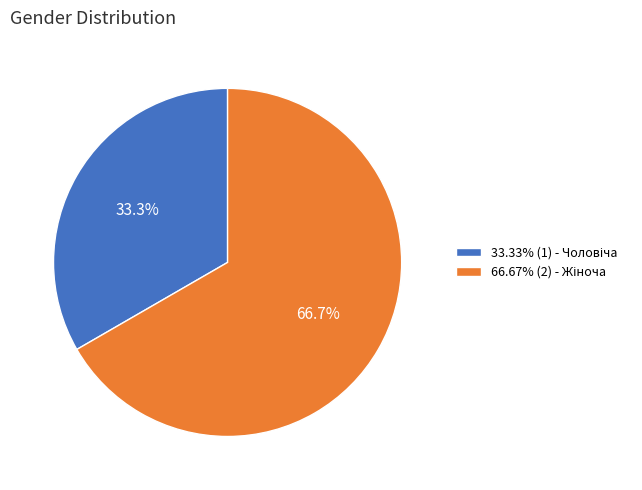

Is there a majority slice in this chart?

Yes